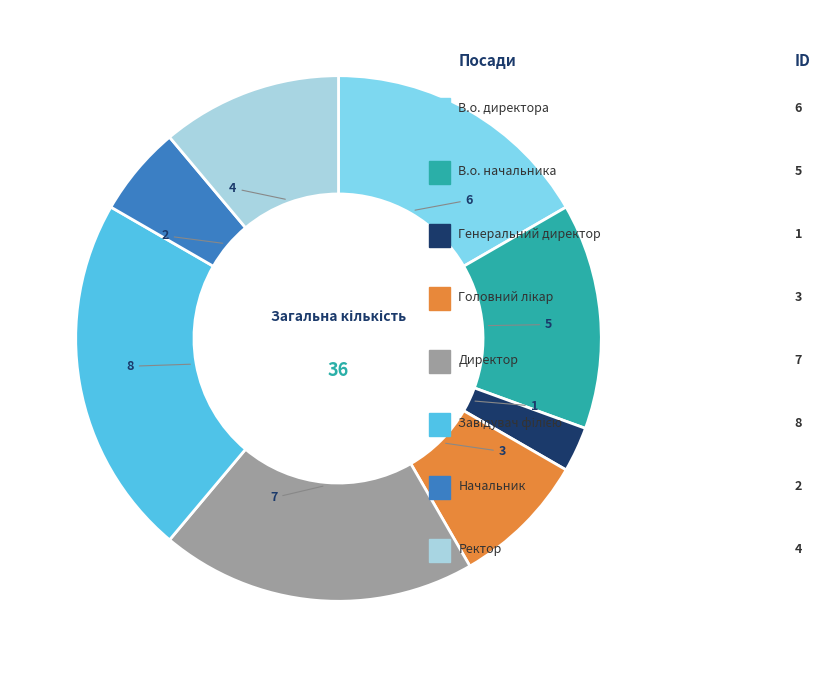

Is there any slice that represents more than half of the pie?

No